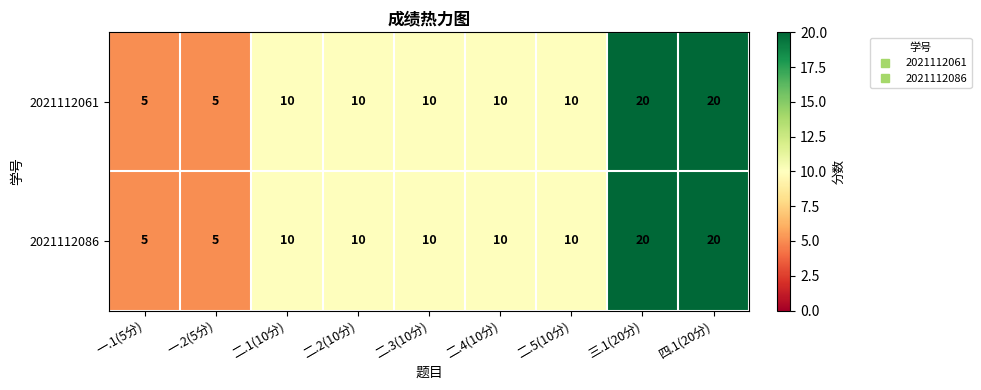

How many distinct data groups are displayed?

2